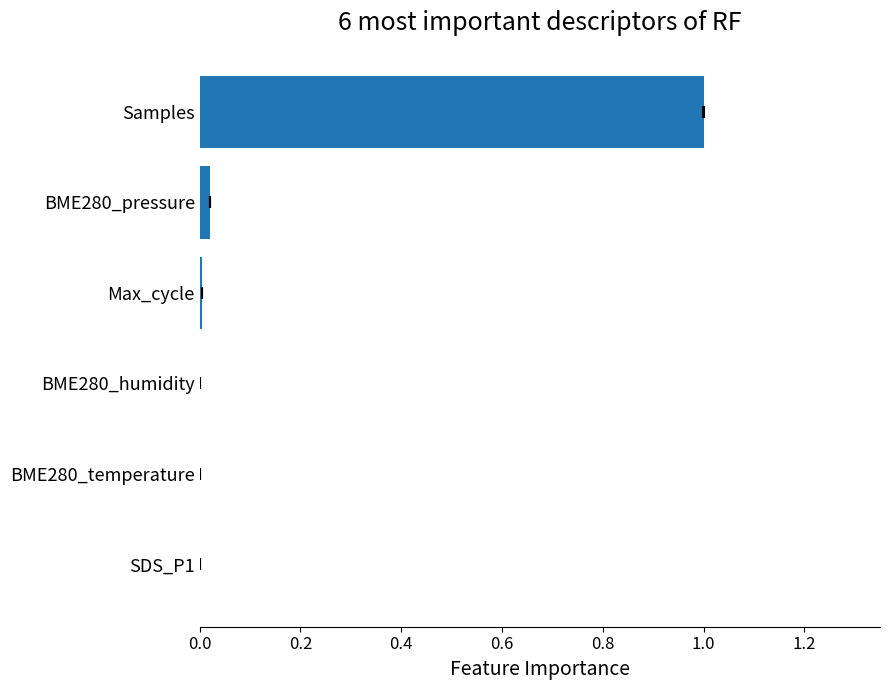

Is it true that the value at BME280_temperature is 0.0?

True